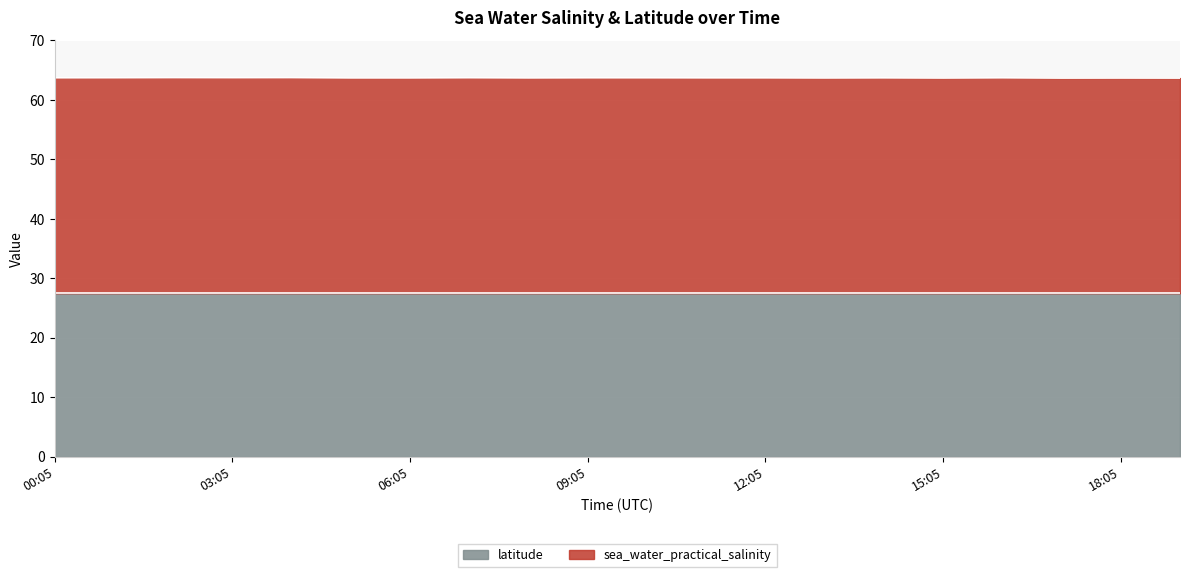

What is the lowest value of the latitude series?

27.5